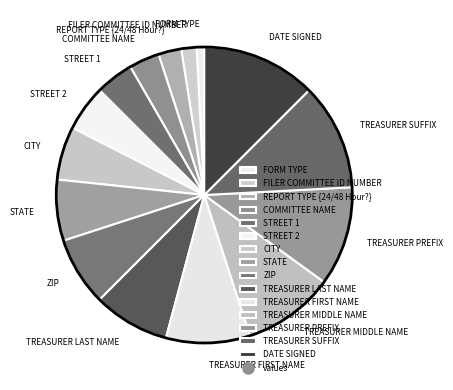

How many slices are in this pie chart?

15